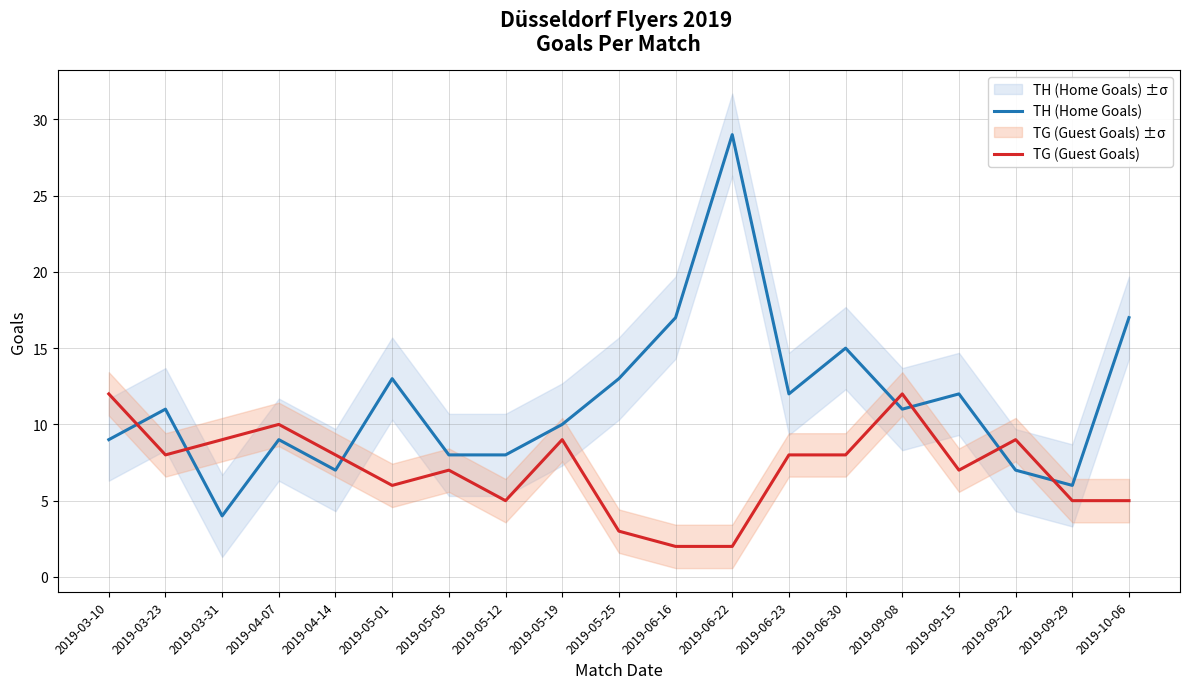

What is the difference between the highest and lowest values at 2019-04-14?

1